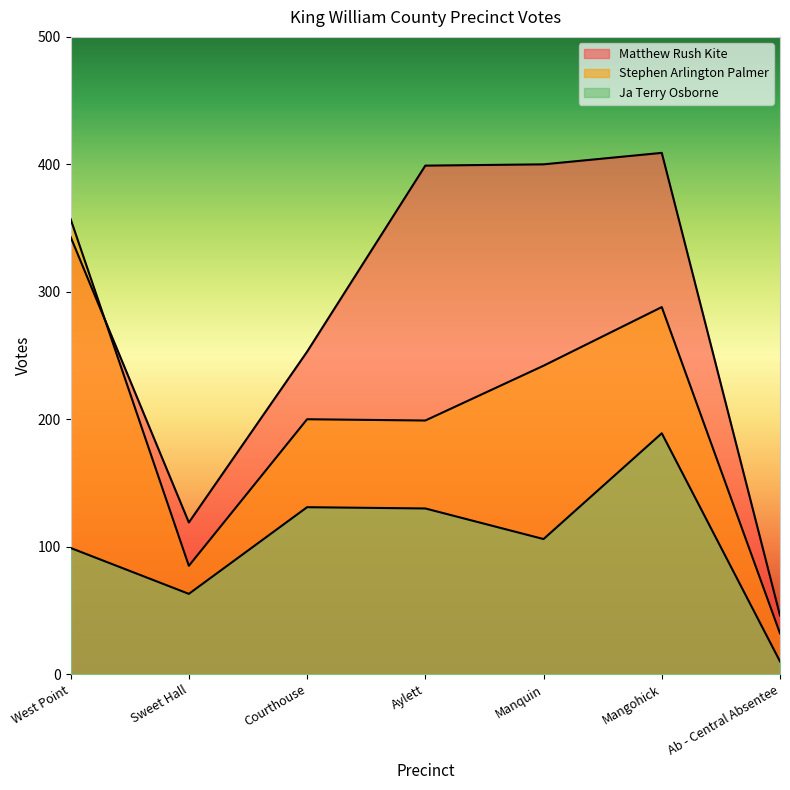

Does the chart have visible grid lines?

No